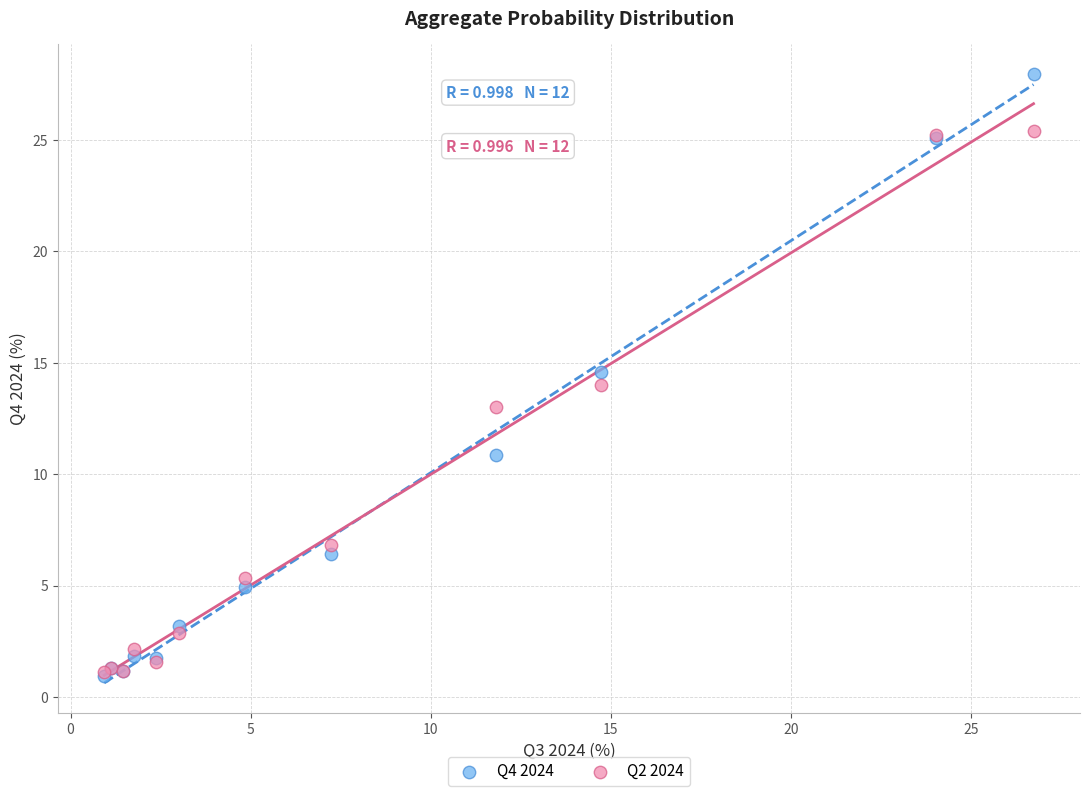

Which series contains the highest Y value?

Q4 2024